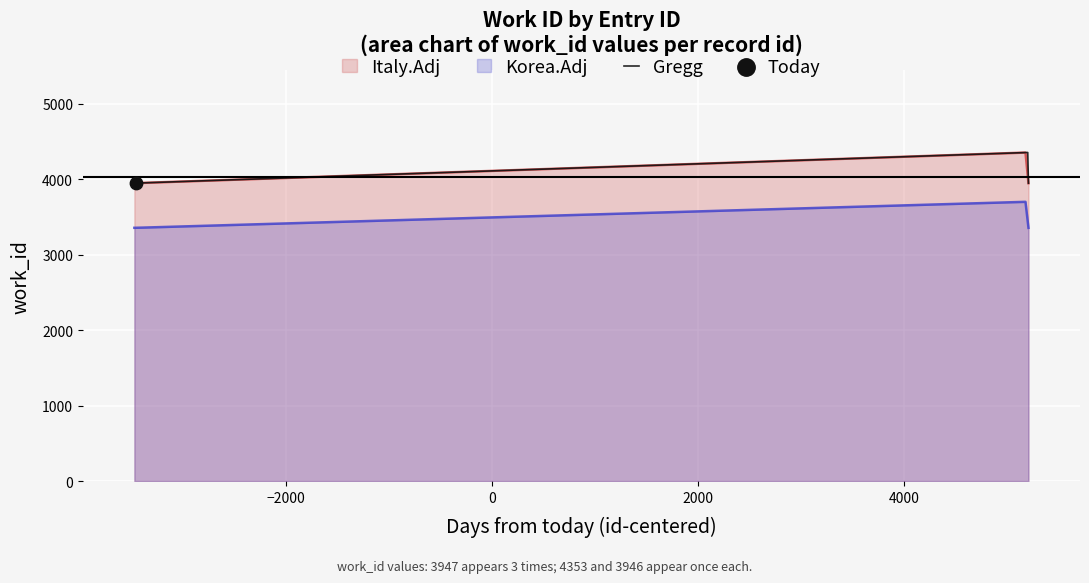

What is the minimum value for Gregg?

3946